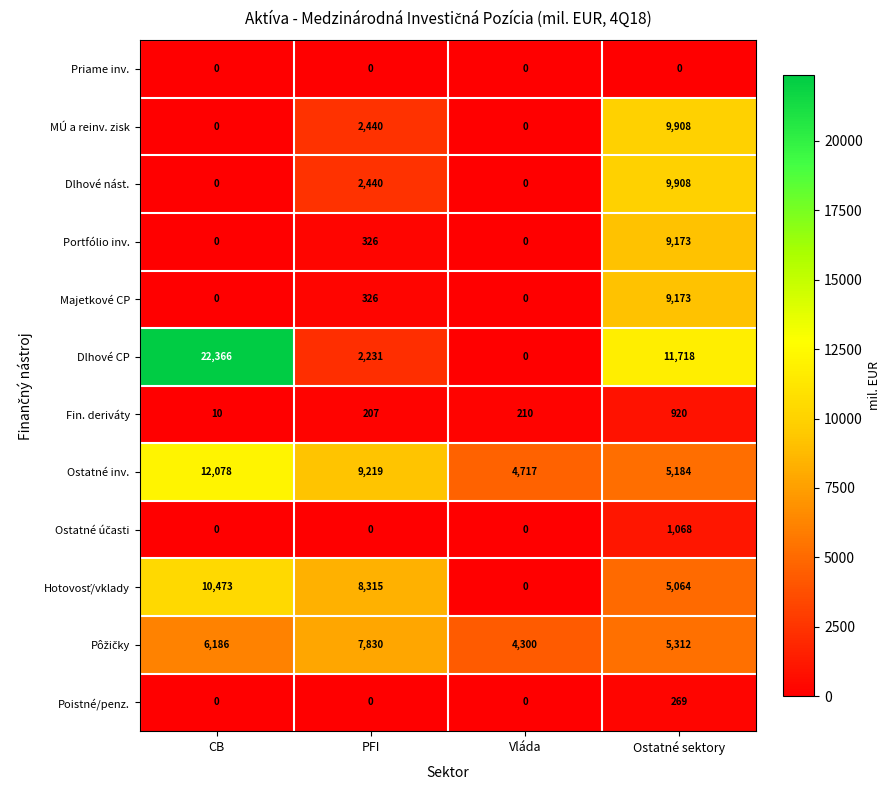

What is the average value of the Fin. deriváty series?

337